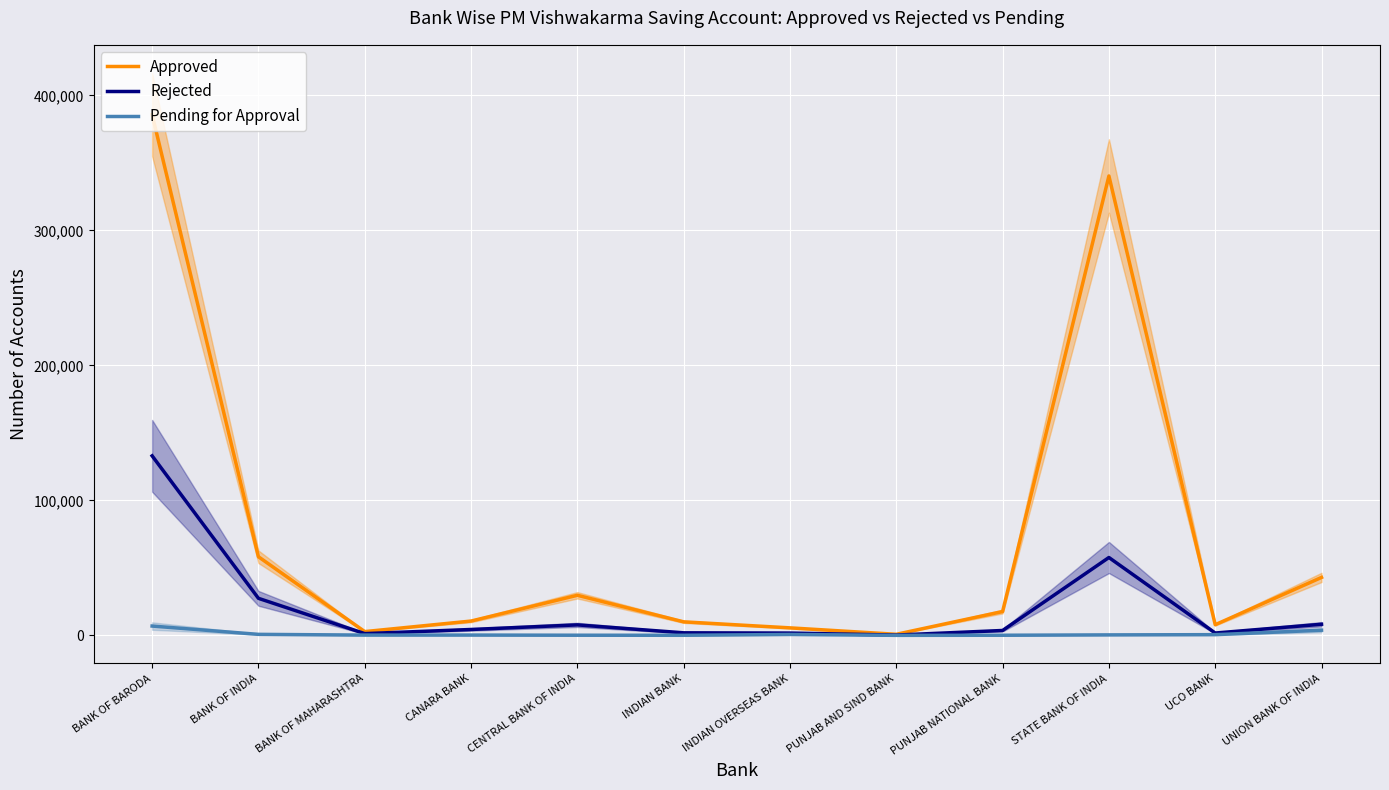

The value of Approved at BANK OF INDIA is 100911. True or false?

False